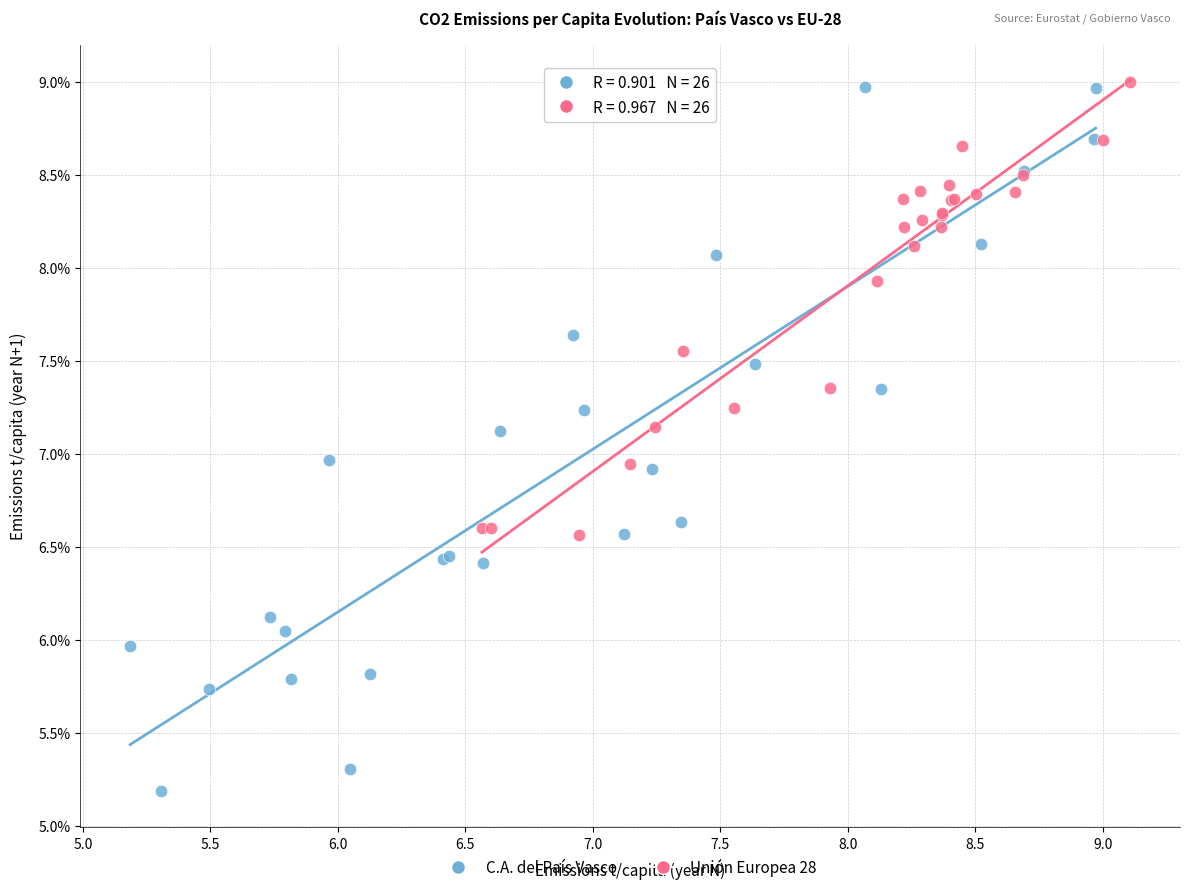

Which series contains the lowest Y value?

C.A. del País Vasco